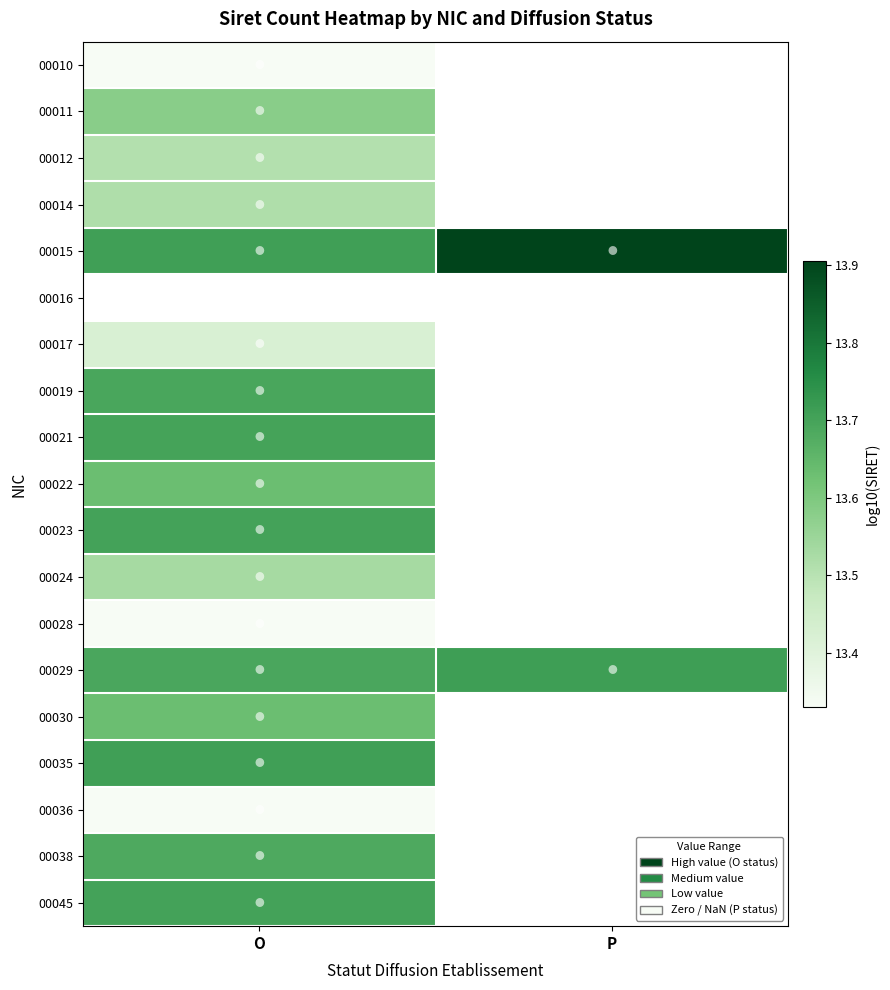

Where is 00017 nearest to the value 13?

O